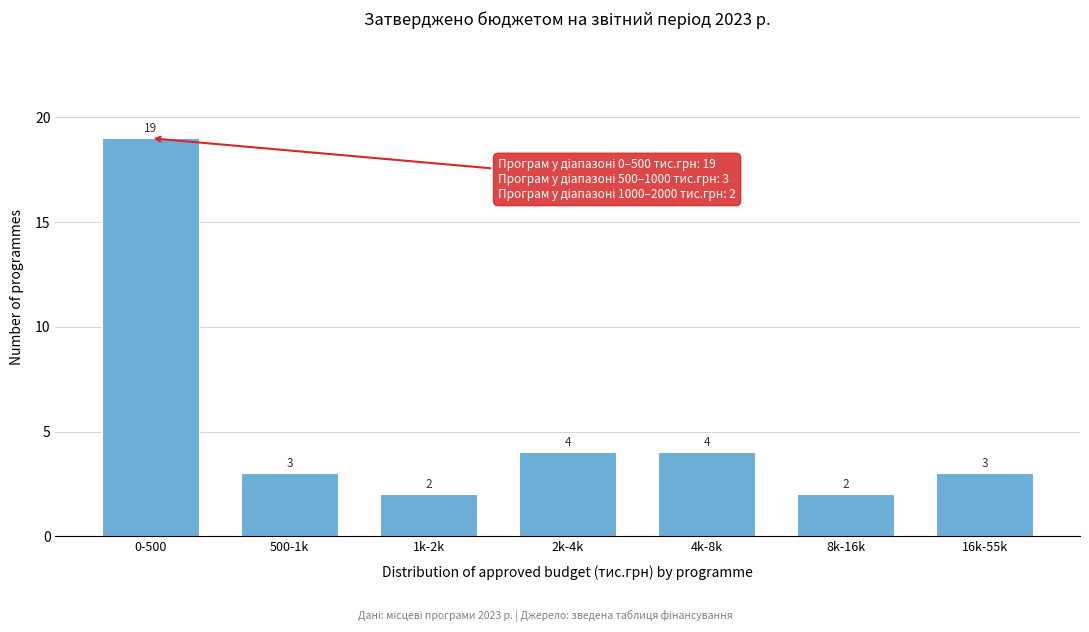

Reading right to left, extract all data points from this chart.

3	2	4	4	2	3	19